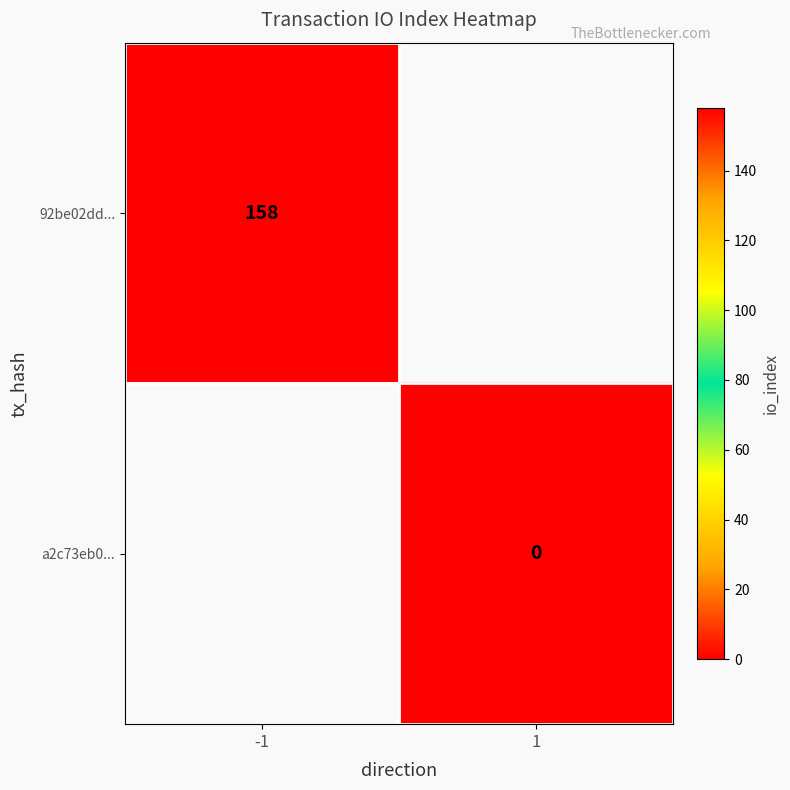

The value of 92be02dd... at -1 is 109. True or false?

False